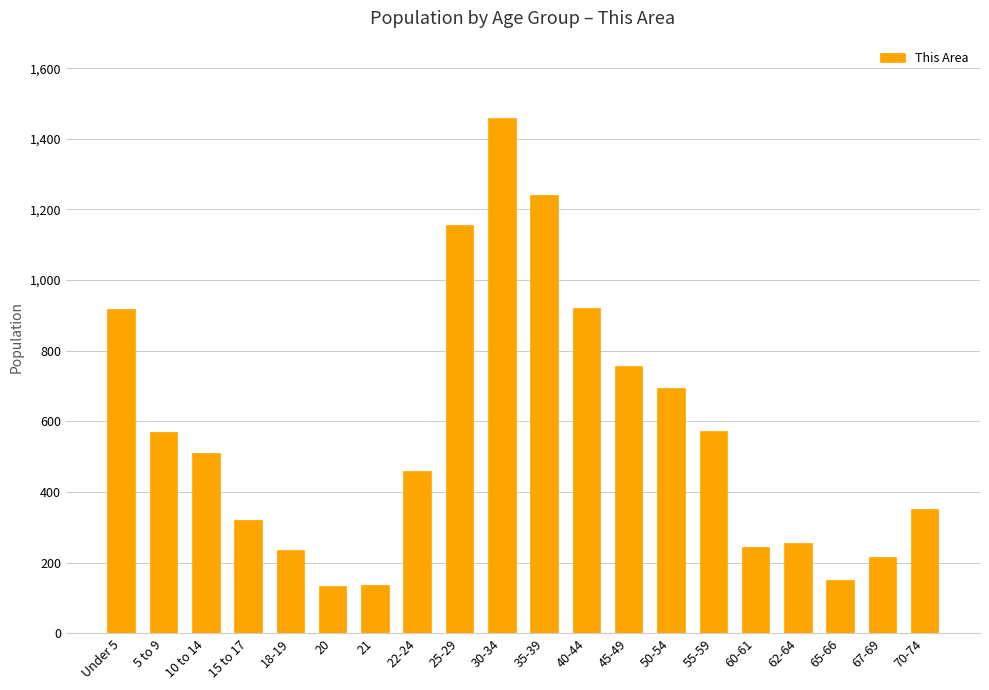

At which label is the value closest to 796?

45-49